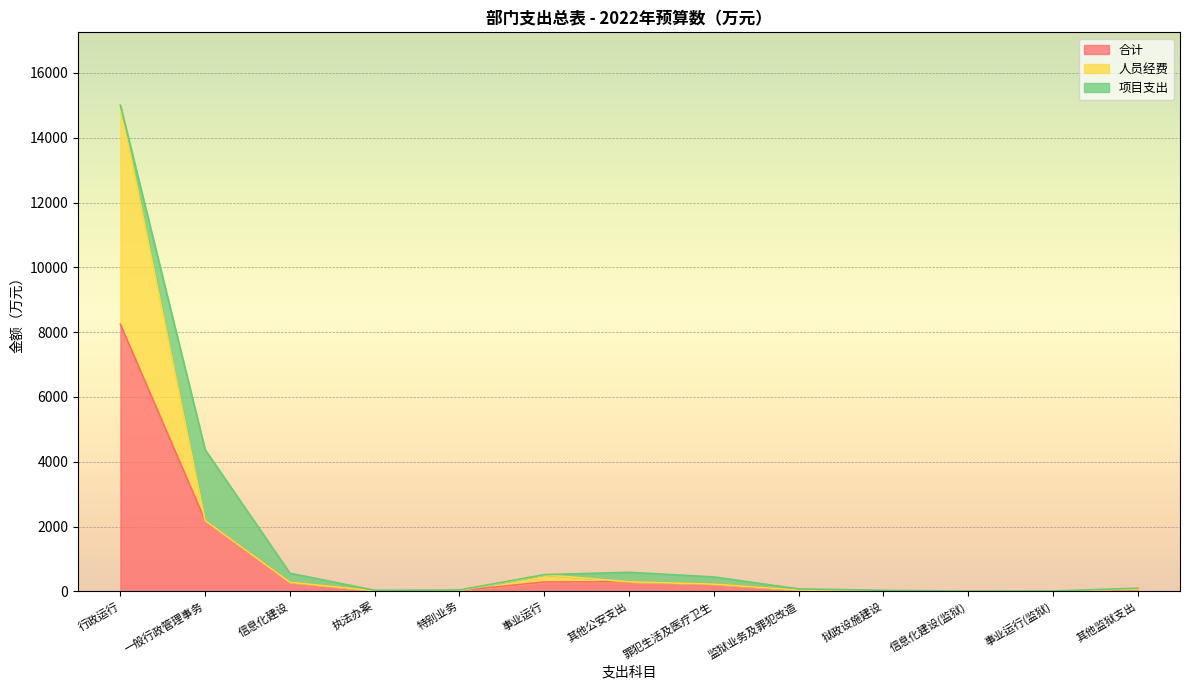

What is the highest value of the 合计 series?

8239.6